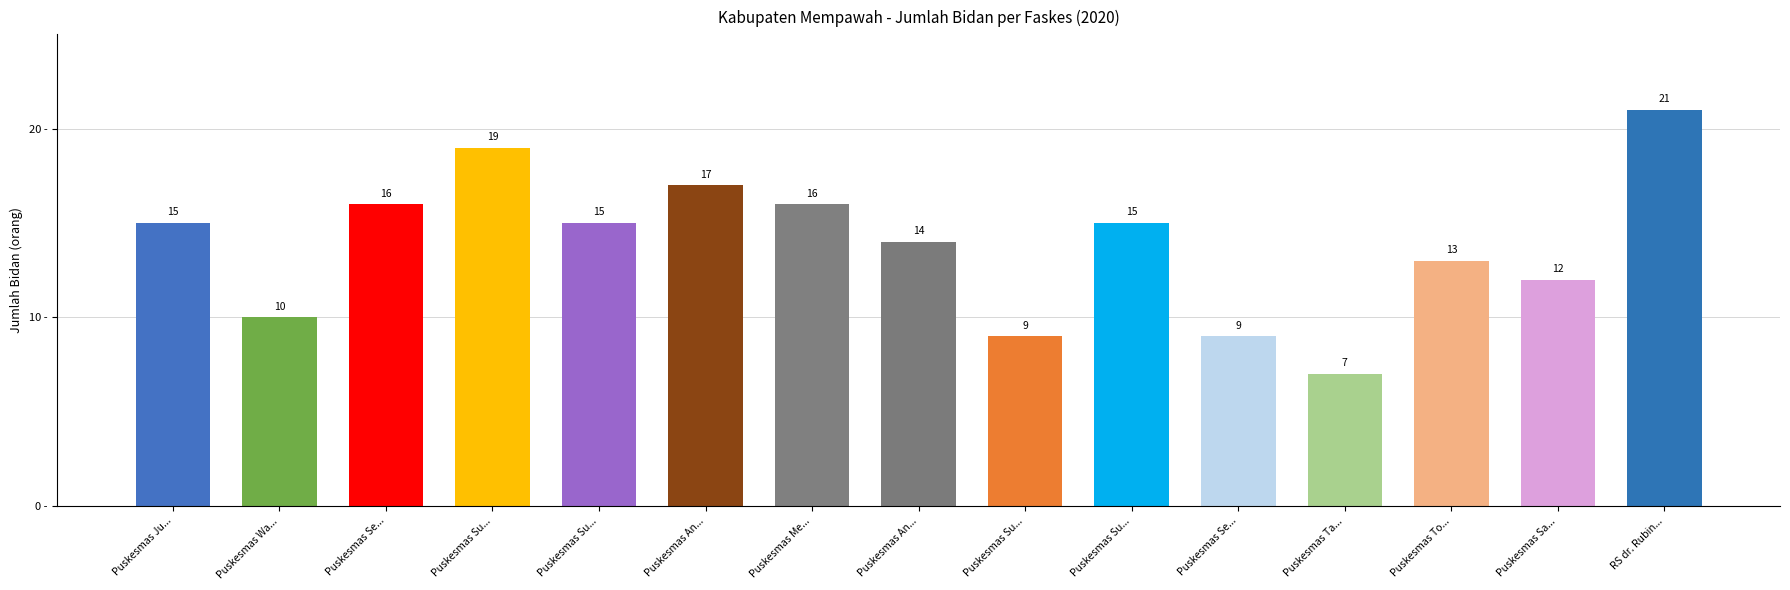

What is the approximate value at Puskesmas Se..., to the nearest 10?

20